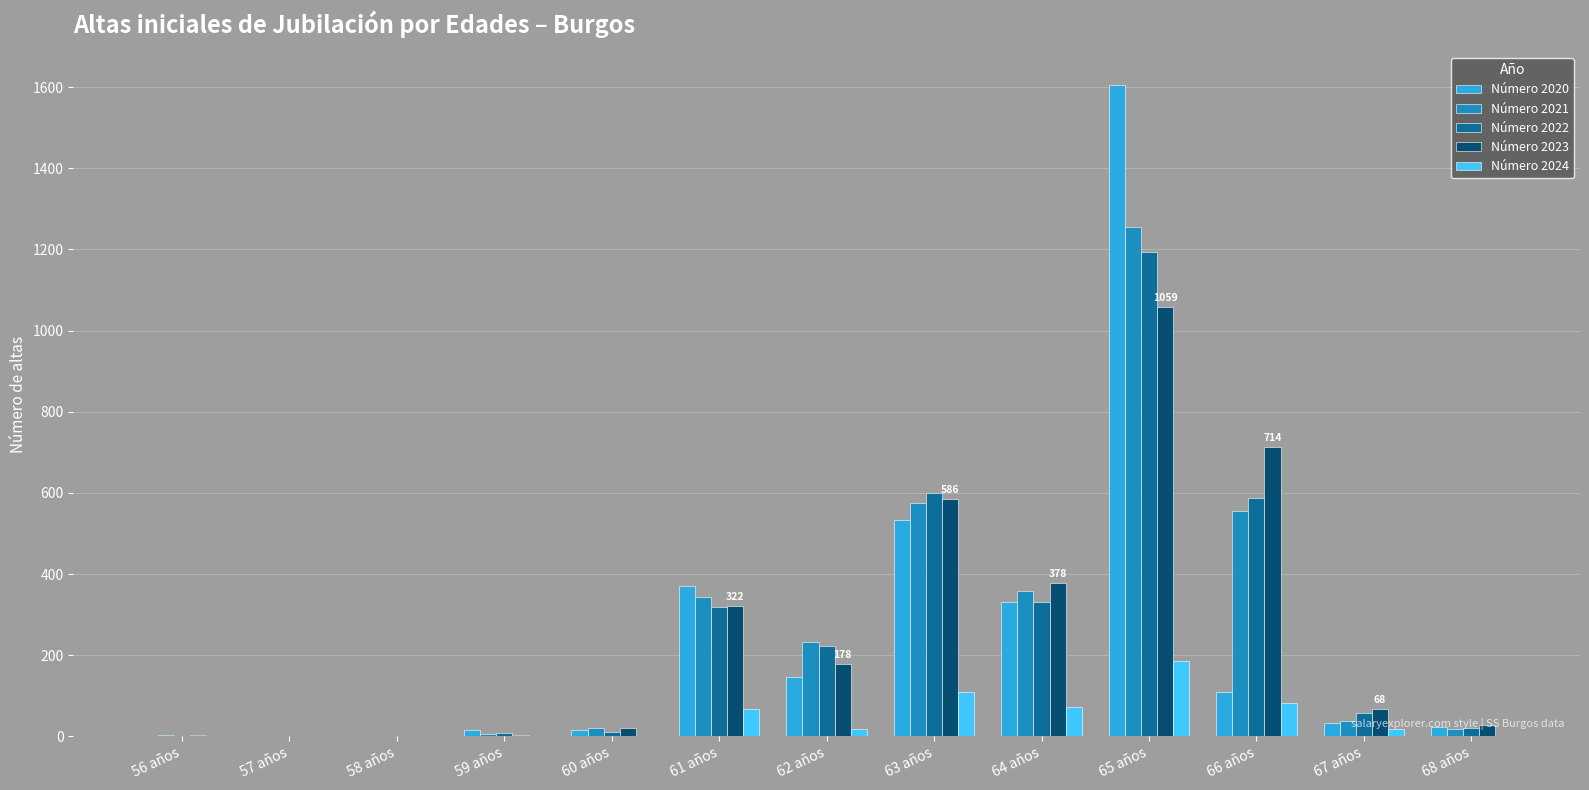

Is it true that Número 2023 equals 2 at 57 años?

True